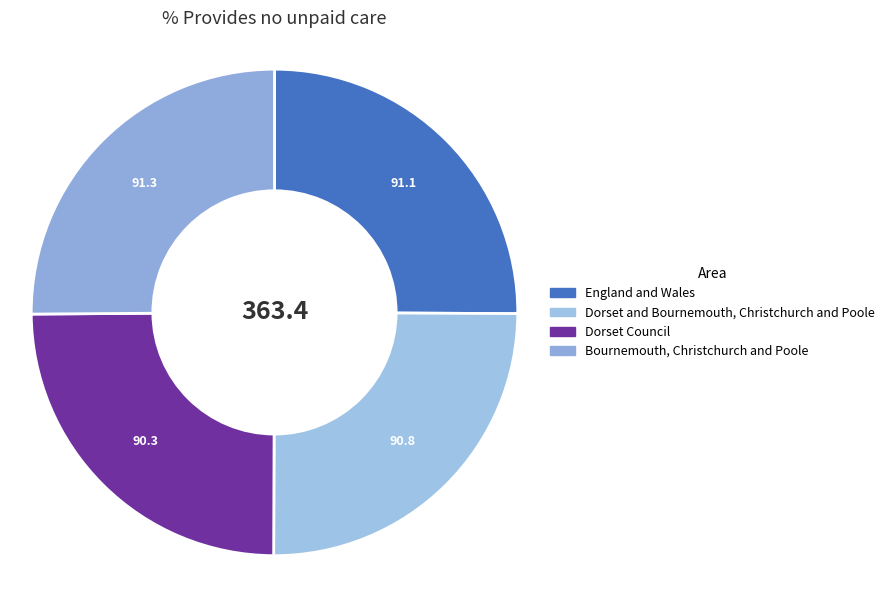

Does Dorset and Bournemouth, Christchurch and Poole represent more than half of the total?

No